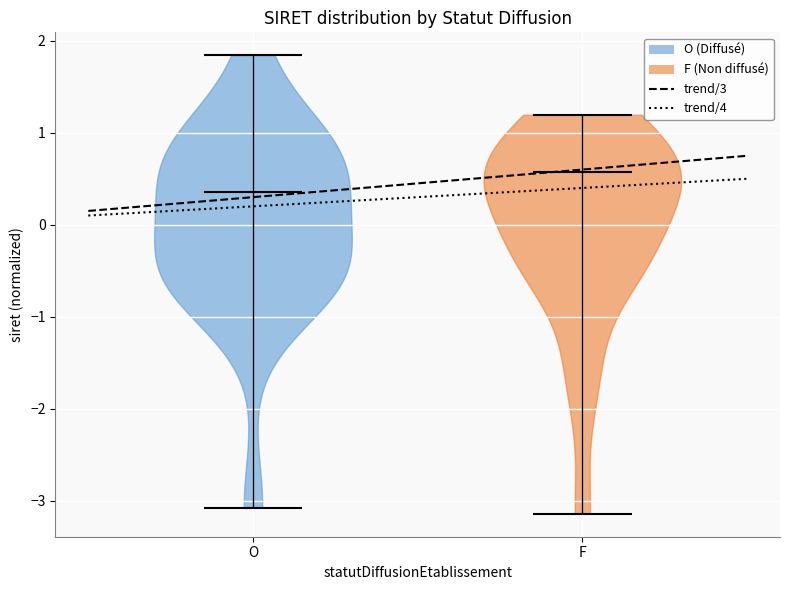

Reading left to right, read every violin against the y-axis: where its median line is, and the lowest and highest points it reaches. The values are not printed on the chart, so give them approximately, as read against the axis.

O: median line 0.4, lowest point -3.1, highest point 1.8
F: median line 0.6, lowest point -3.1, highest point 1.2